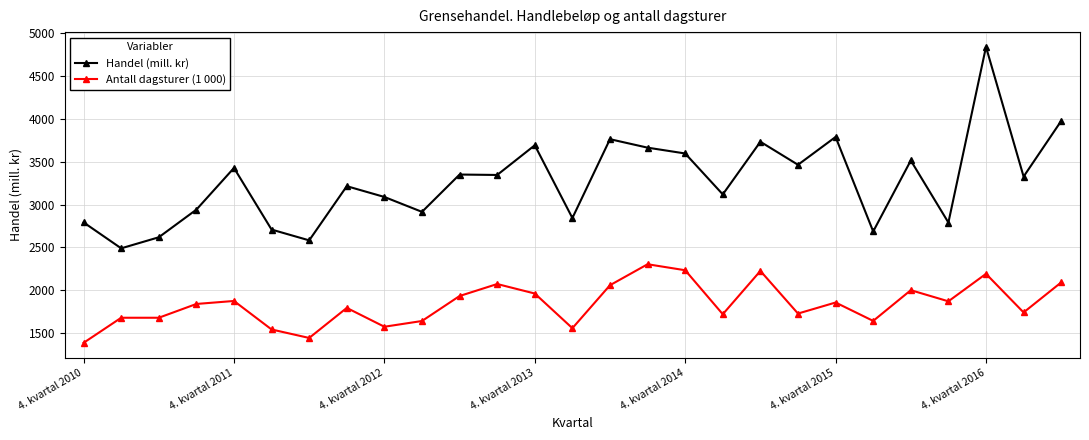

What is the value of the Antall dagsturer (1 000) point at the 22nd from the left?

1641